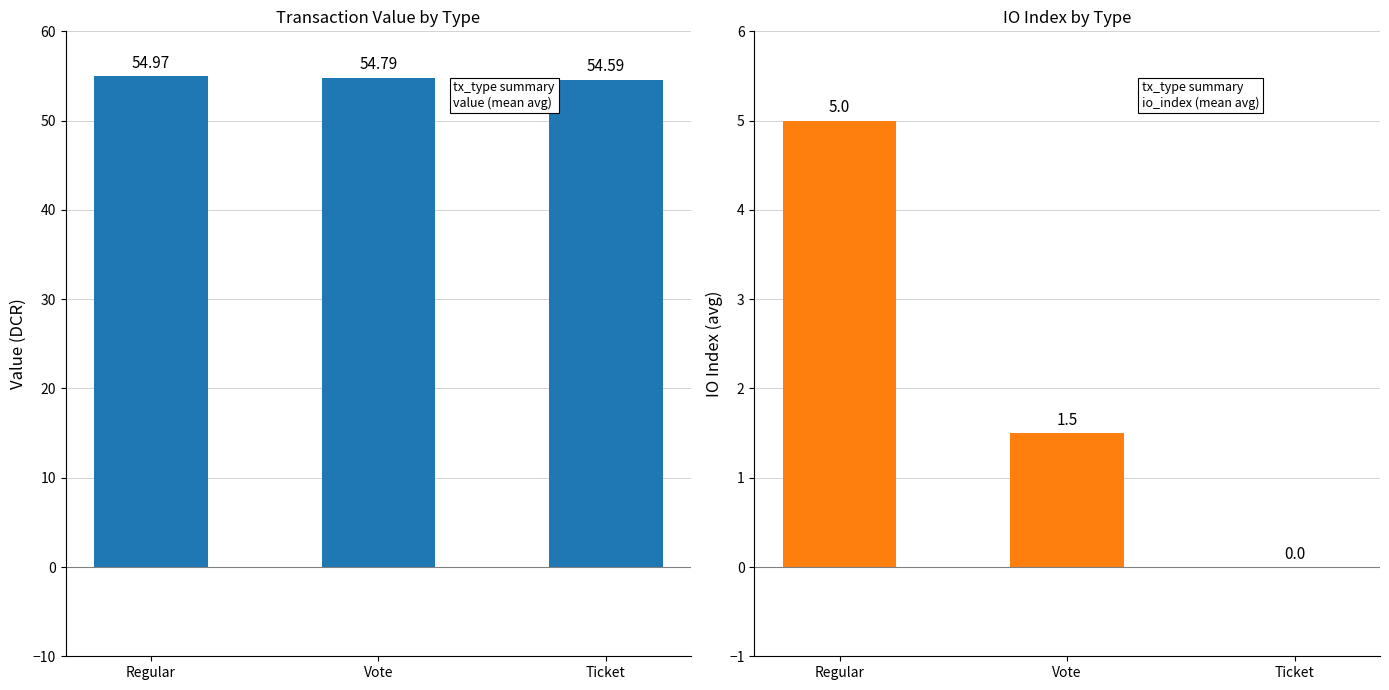

Is it true that io_index equals 5.0 at Regular?

True